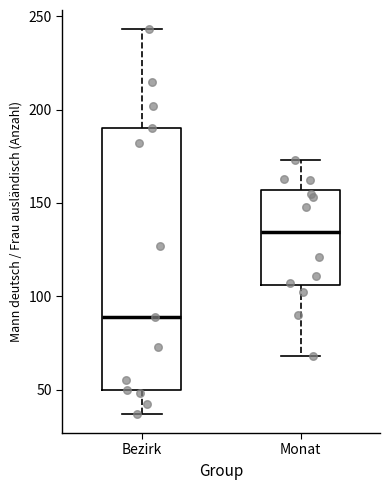

Reading left to right, transcribe this box plot: for each box, give where its median line is, the range the box spans, and where its two whiskers end, as read against the y-axis. The values are not printed on the chart, so give them approximately, as read against the axis.

Bezirk: median 90, box 50 to 190, whiskers 35 to 245
Monat: median 135, box 105 to 155, whiskers 70 to 175